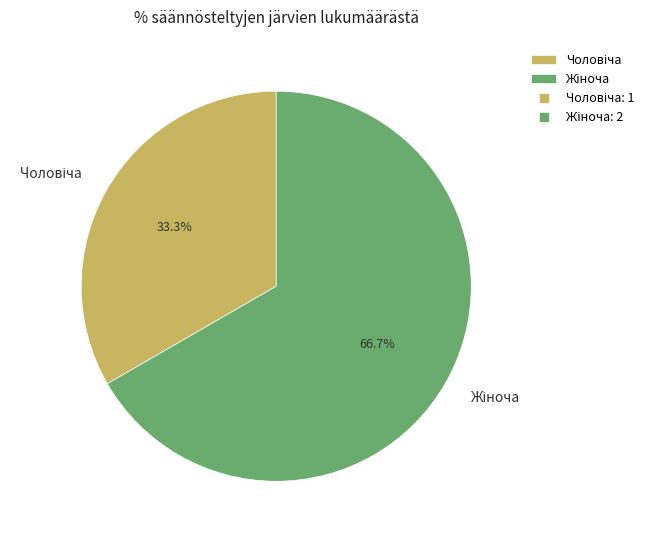

Does any single category account for the majority?

Yes